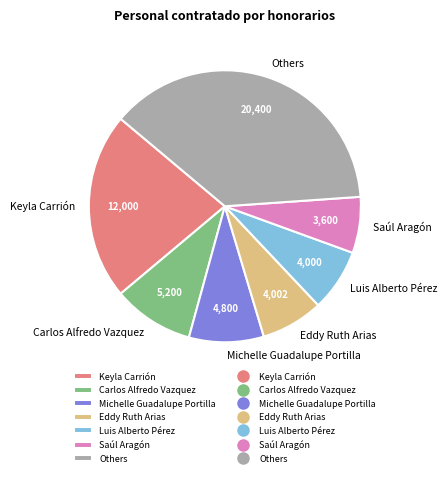

Which has a higher value, Others or Michelle Guadalupe Portilla?

Others